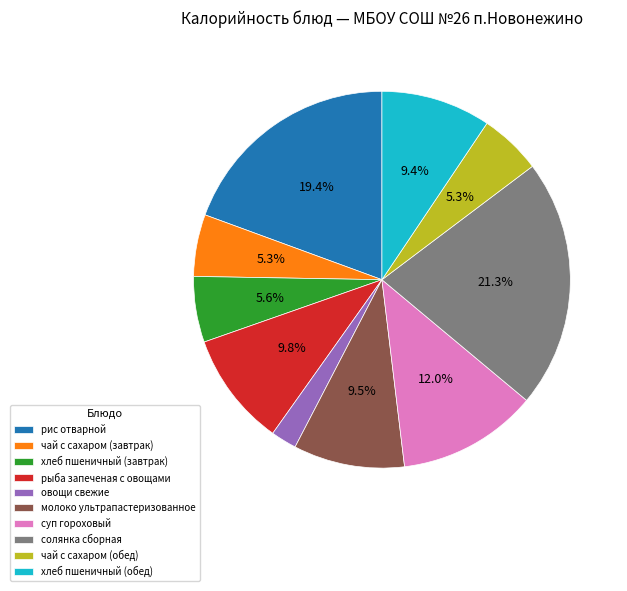

To the nearest percent, what is the average slice percentage?

10%